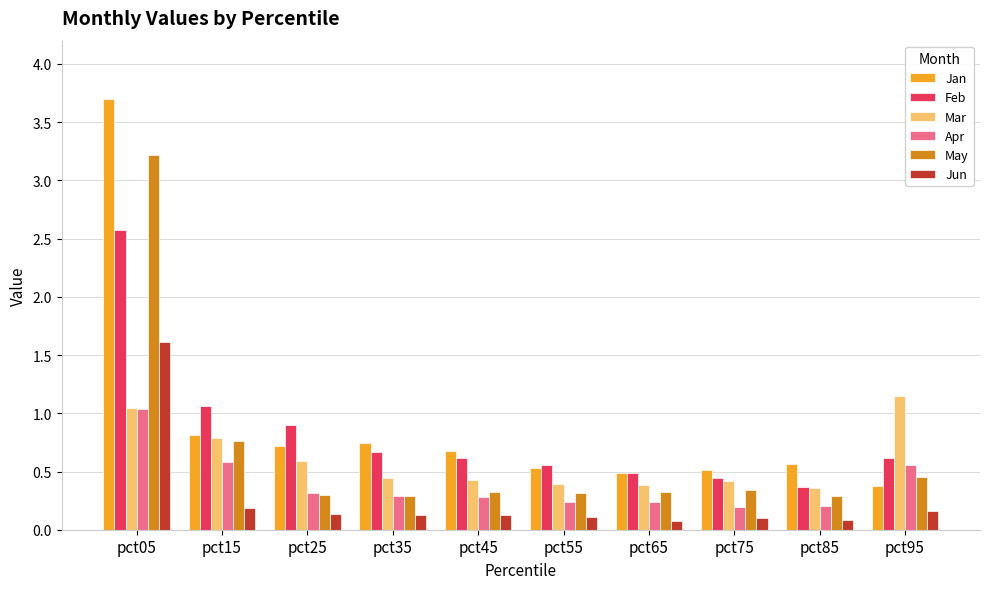

How many groups of bars are there?

10